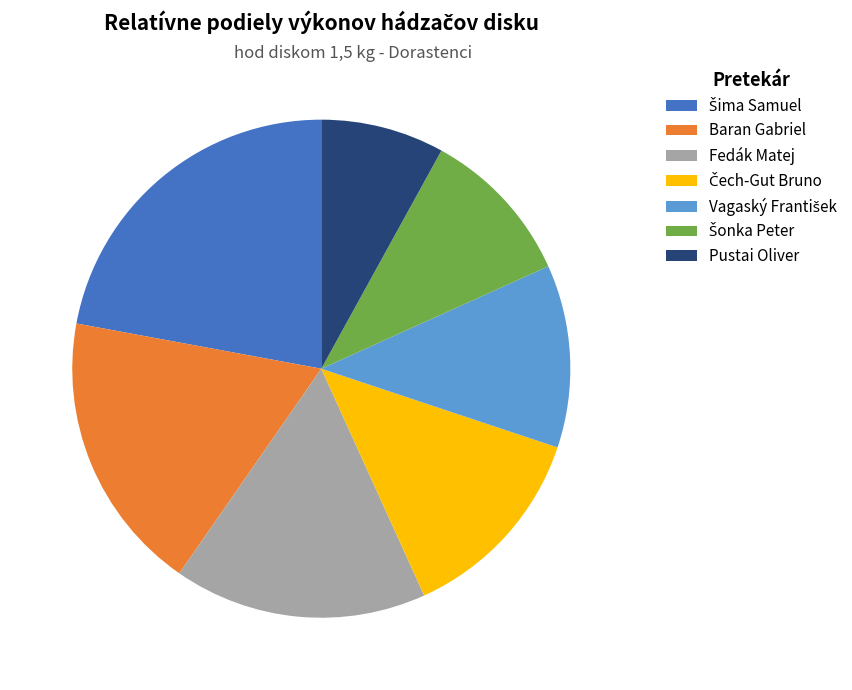

Count the number of slices in the pie.

7